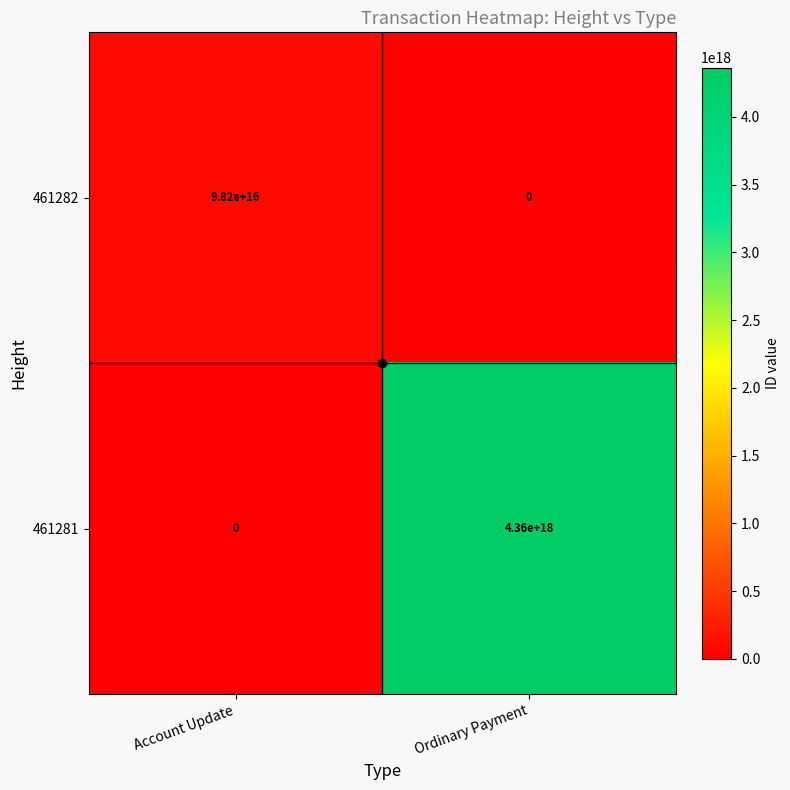

True or false: 461282 has a value of 0 at Ordinary Payment.

True